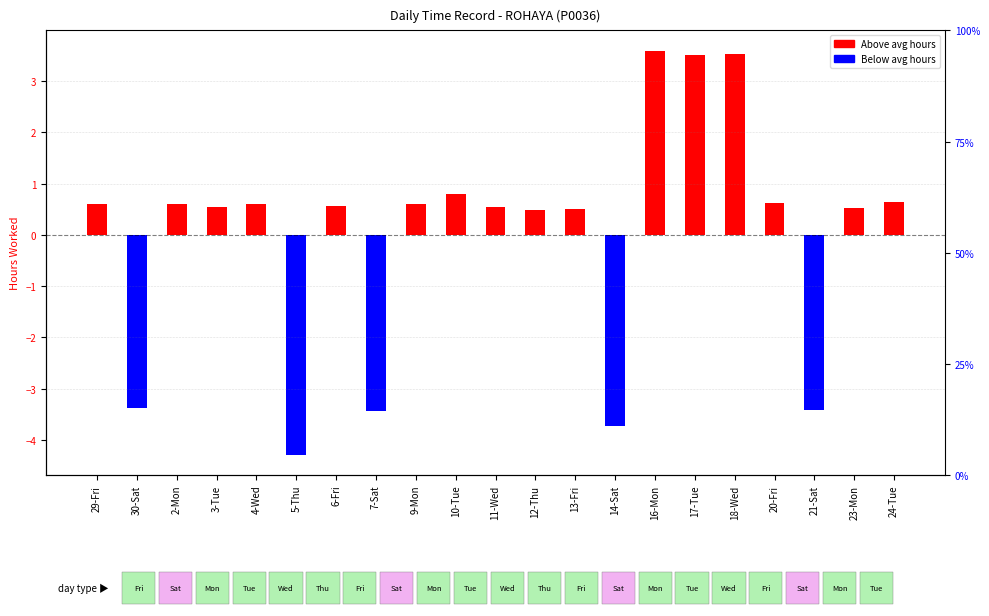

Rank the categories by value from lowest to highest.

5-Thu, 14-Sat, 7-Sat, 21-Sat, 30-Sat, 12-Thu, 13-Fri, 23-Mon, 11-Wed, 3-Tue, 6-Fri, 29-Fri, 2-Mon, 4-Wed, 9-Mon, 20-Fri, 24-Tue, 10-Tue, 17-Tue, 18-Wed, 16-Mon